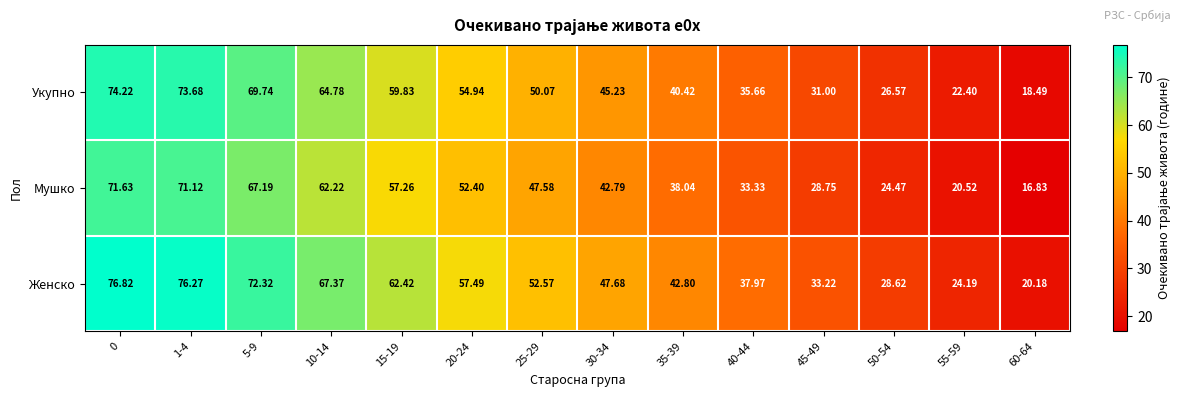

List the series in order of their peak value, highest first.

Женско, Укупно, Мушко